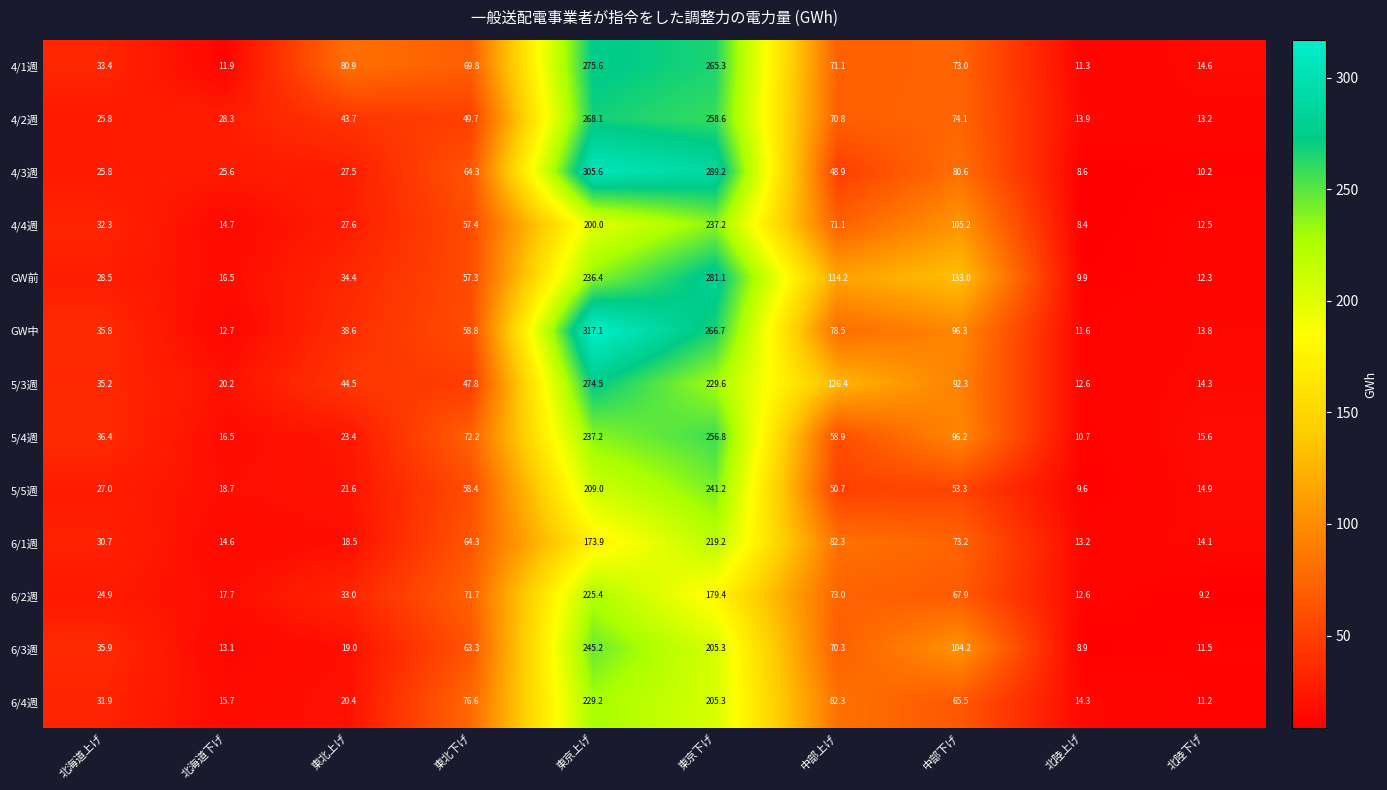

What is the difference between the second highest and second lowest values in the 4/3週 series?

279.0